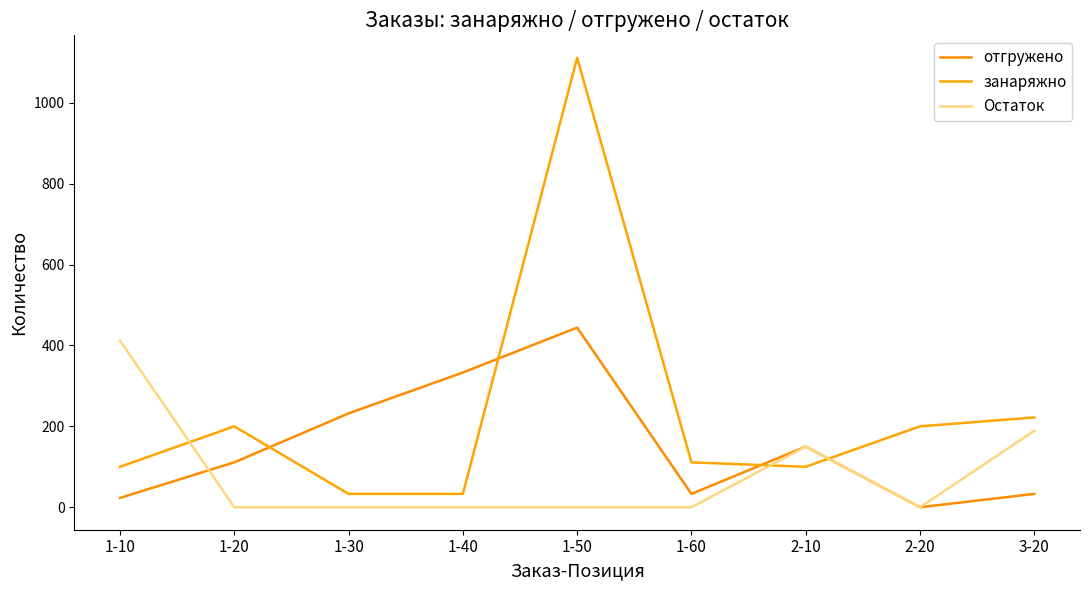

Where do занаряжно and Остаток first cross each other?

1-10 and 1-20